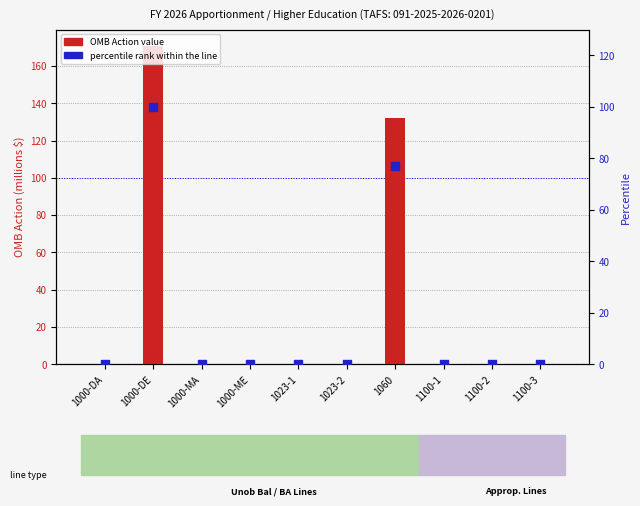

Which series contains the lowest Y value?

OMB Action value